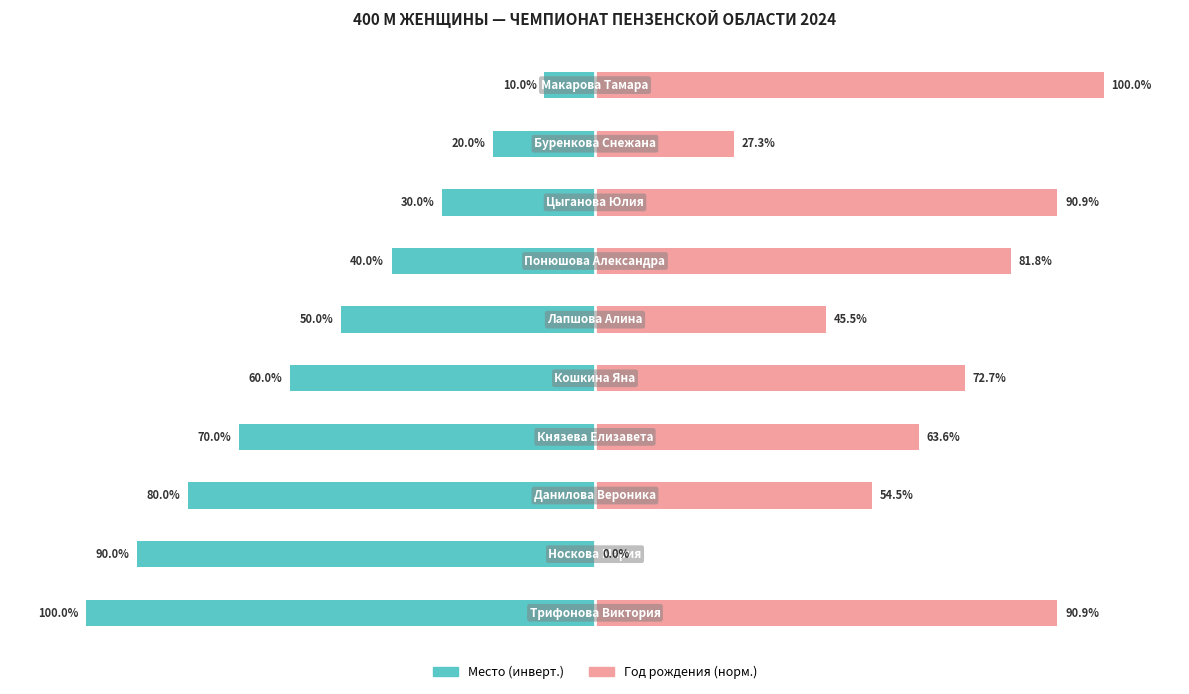

Read the Место (инверт.) value at 9.

-10.0